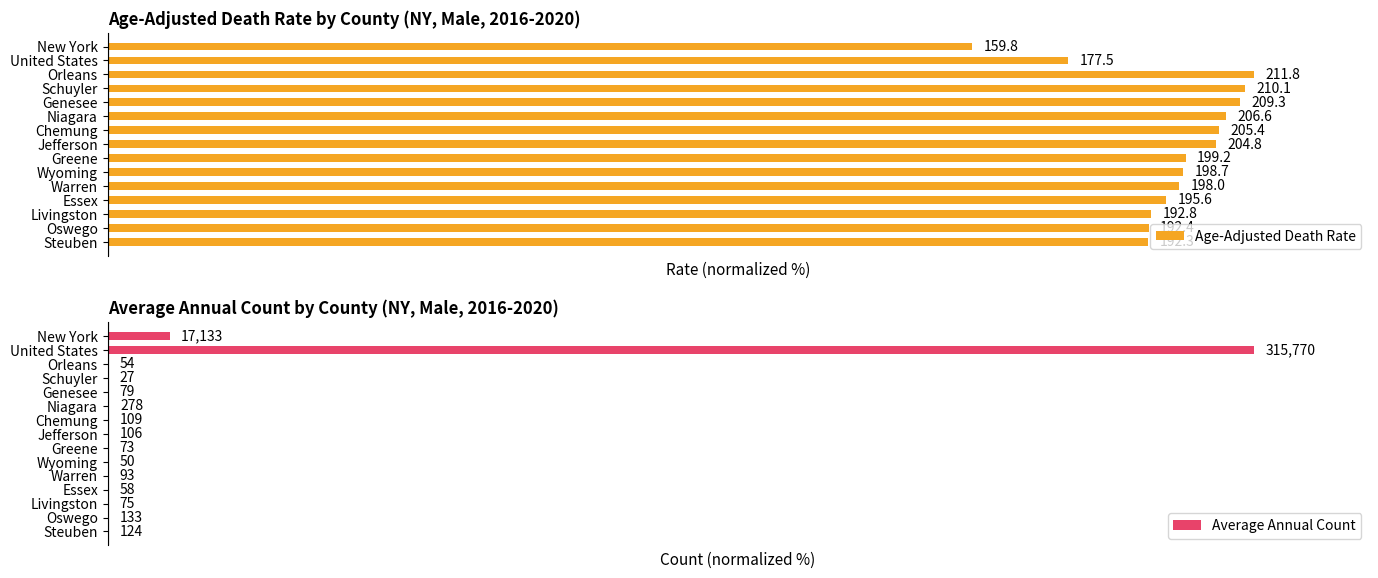

Rank the categories by Average Annual Count value from lowest to highest.

Schuyler, Wyoming, Orleans, Essex, Greene, Livingston, Genesee, Warren, Jefferson, Chemung, Steuben, Oswego, Niagara, New York, United States